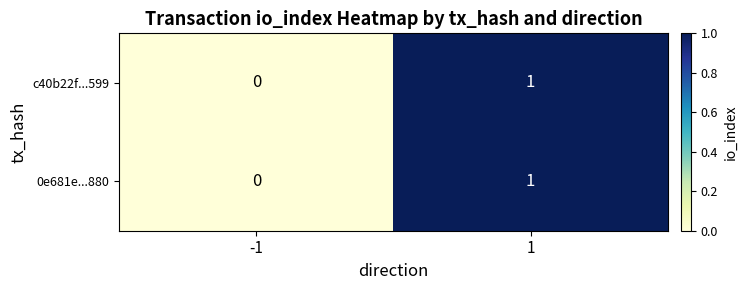

List the labels in order of c40b22f...599 value, largest first.

1, -1